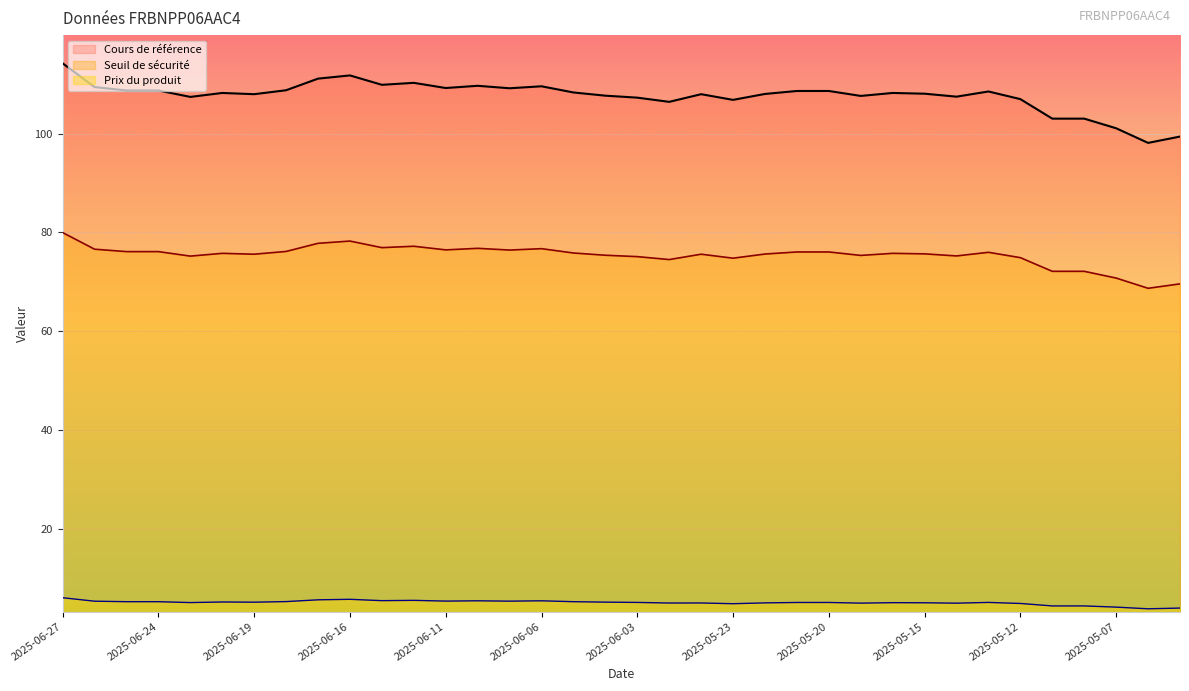

Rank the series by their maximum value, from highest to lowest.

Cours de référence, Seuil de sécurité, Prix du produit